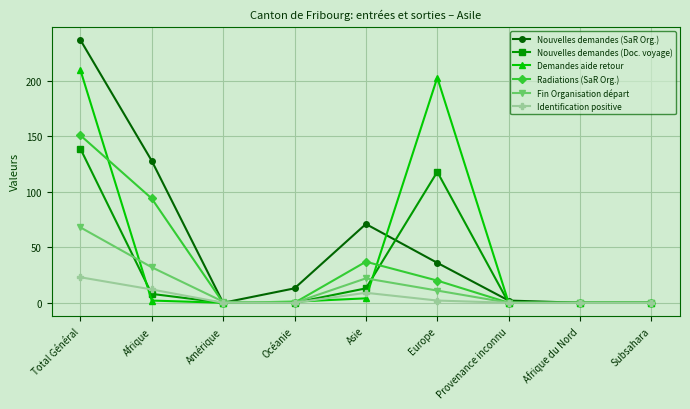

What is the label of the 8th point from the left?

Afrique du Nord